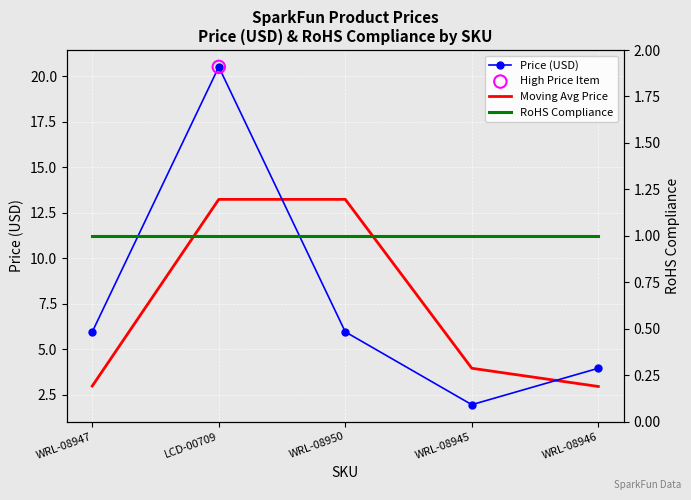

Which series has the largest total across all categories?

Price (USD)